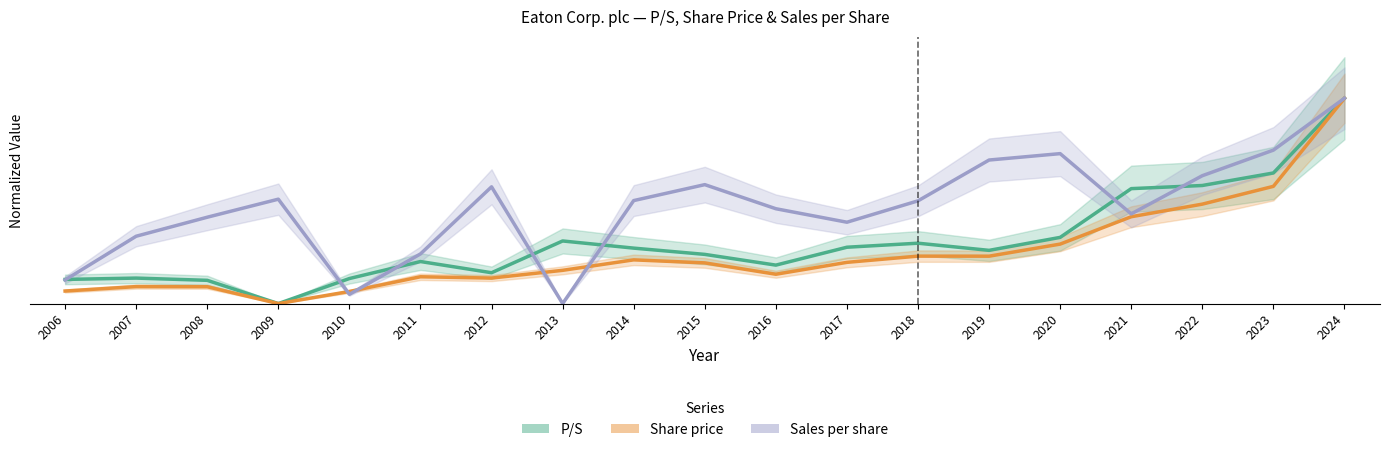

What is the value of the Share price point at the 3rd from the left?

0.8